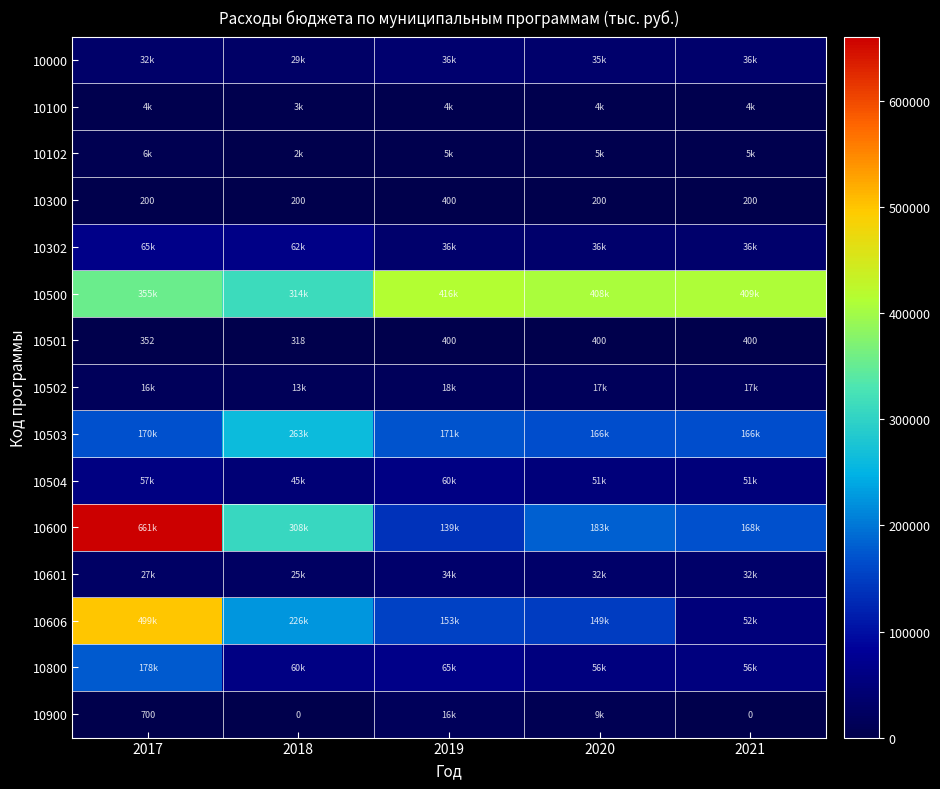

Is the value of 10504 at 2017 greater than the value of 10100 at 2021?

Yes